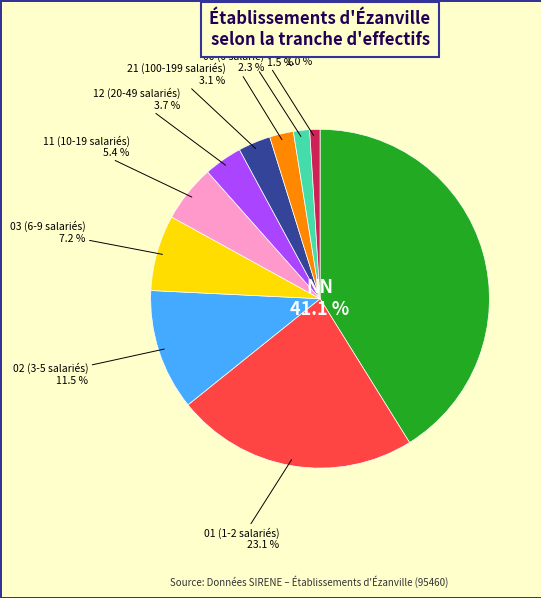

Does any single category account for the majority?

No